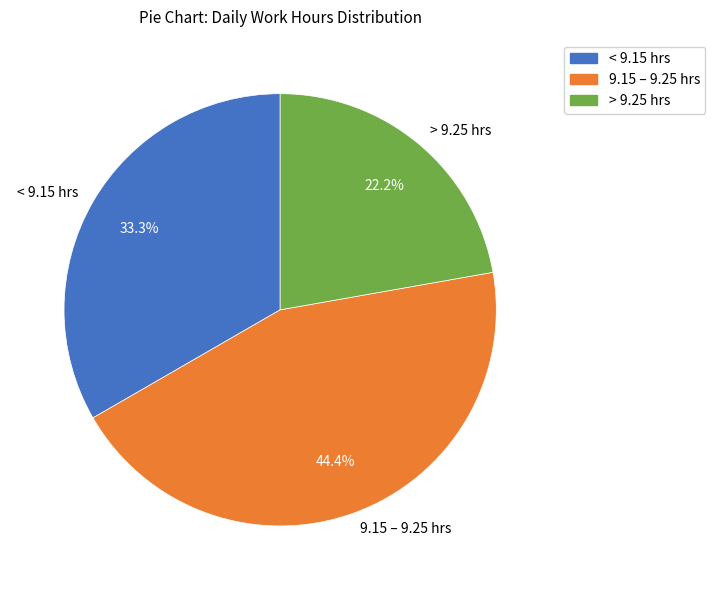

What is the ratio of the value at 9.15 – 9.25 hrs to the value at > 9.25 hrs?

2.0